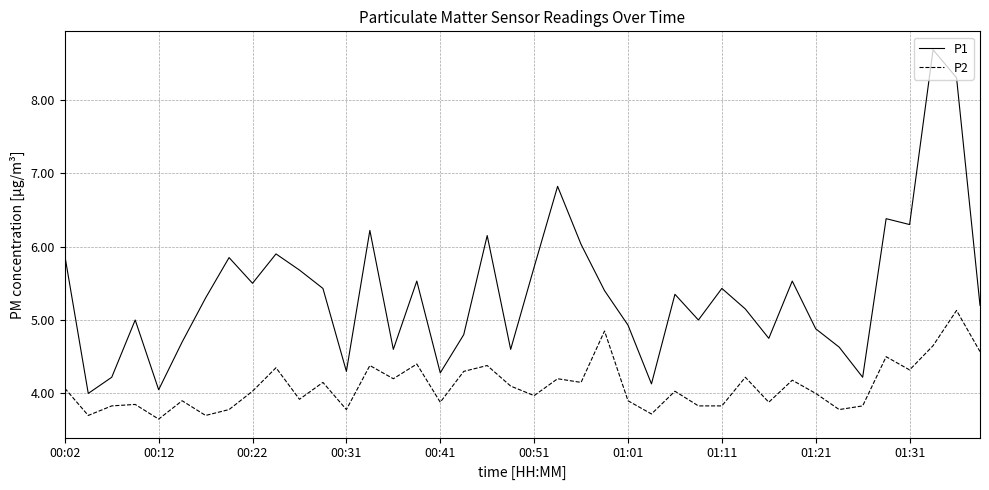

True or false: P2 and P1 intersect in this chart.

False